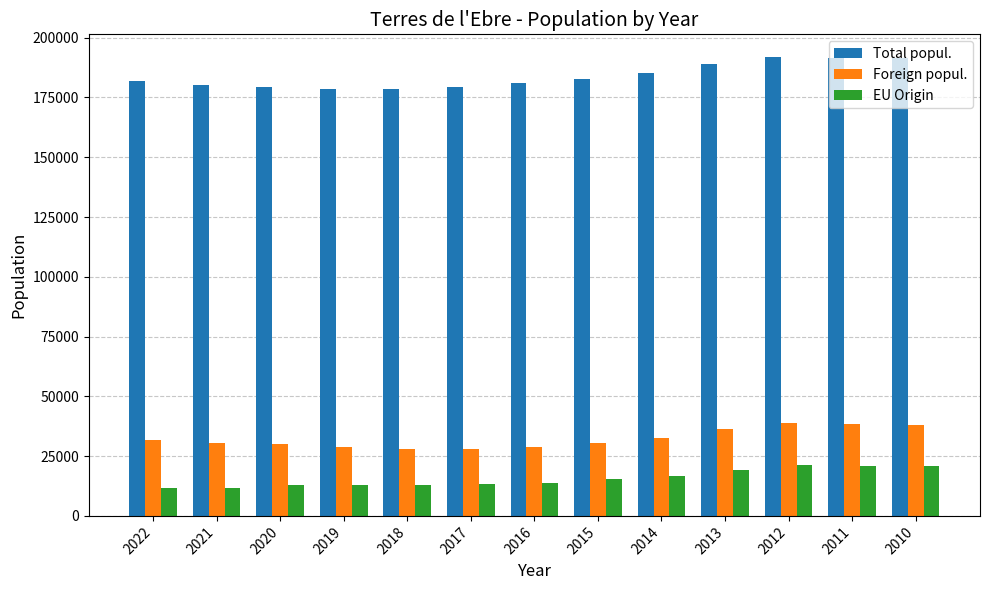

Rank the series by their maximum value, from lowest to highest.

EU Origin, Foreign popul., Total popul.